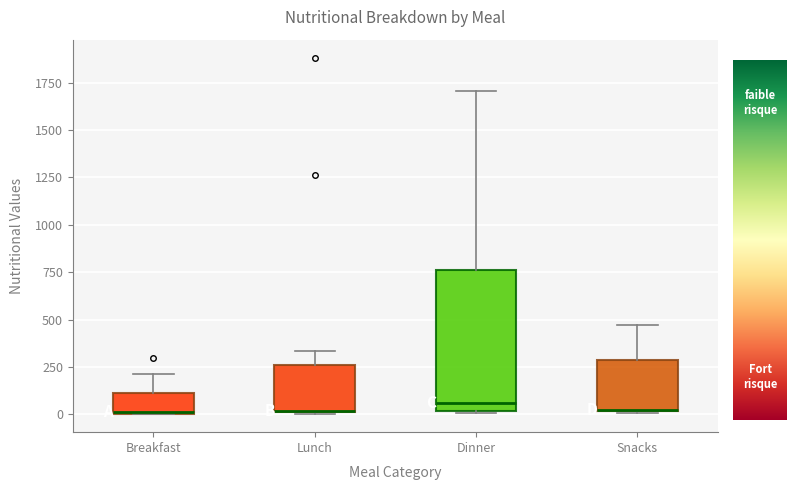

Where does the median line of the box for Dinner sit on the y-axis? The values are not printed on the chart, so give them approximately, as read against the axis.

50